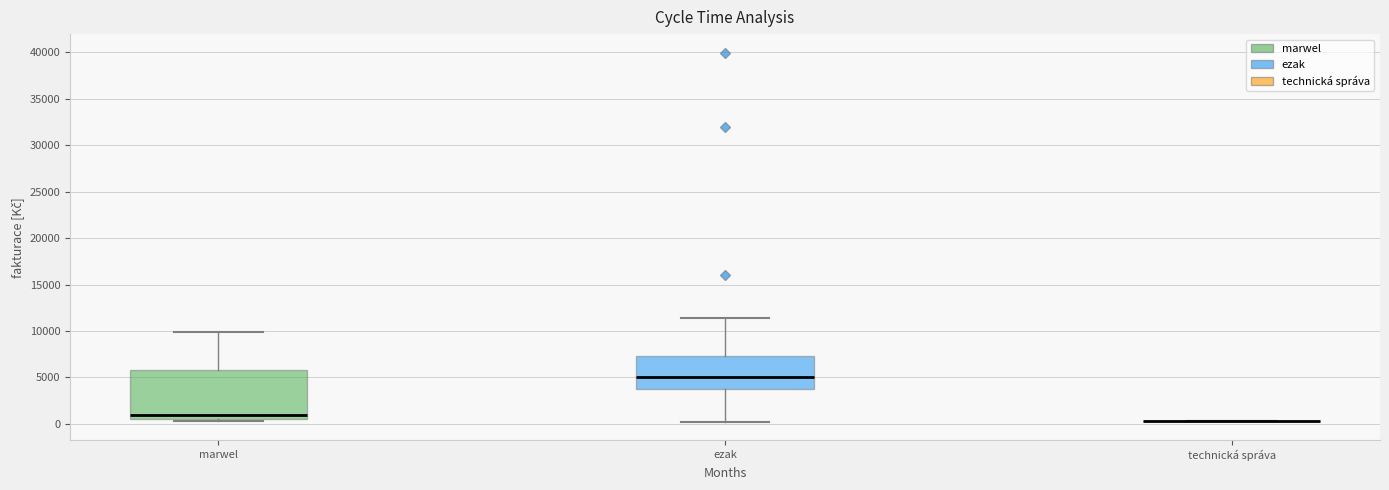

Reading left to right, transcribe this box plot: for each box, give where its median line is, the range the box spans, and where its two whiskers end, as read against the y-axis. The values are not printed on the chart, so give them approximately, as read against the axis.

marwel: median 1000, box 500 to 6000, whiskers 500 (just below the box's lower edge) to 10000
ezak: median 5000, box 4000 to 7500, whiskers 0 to 11500
technická správa: box collapsed to a line at 500, whiskers 500 to 500